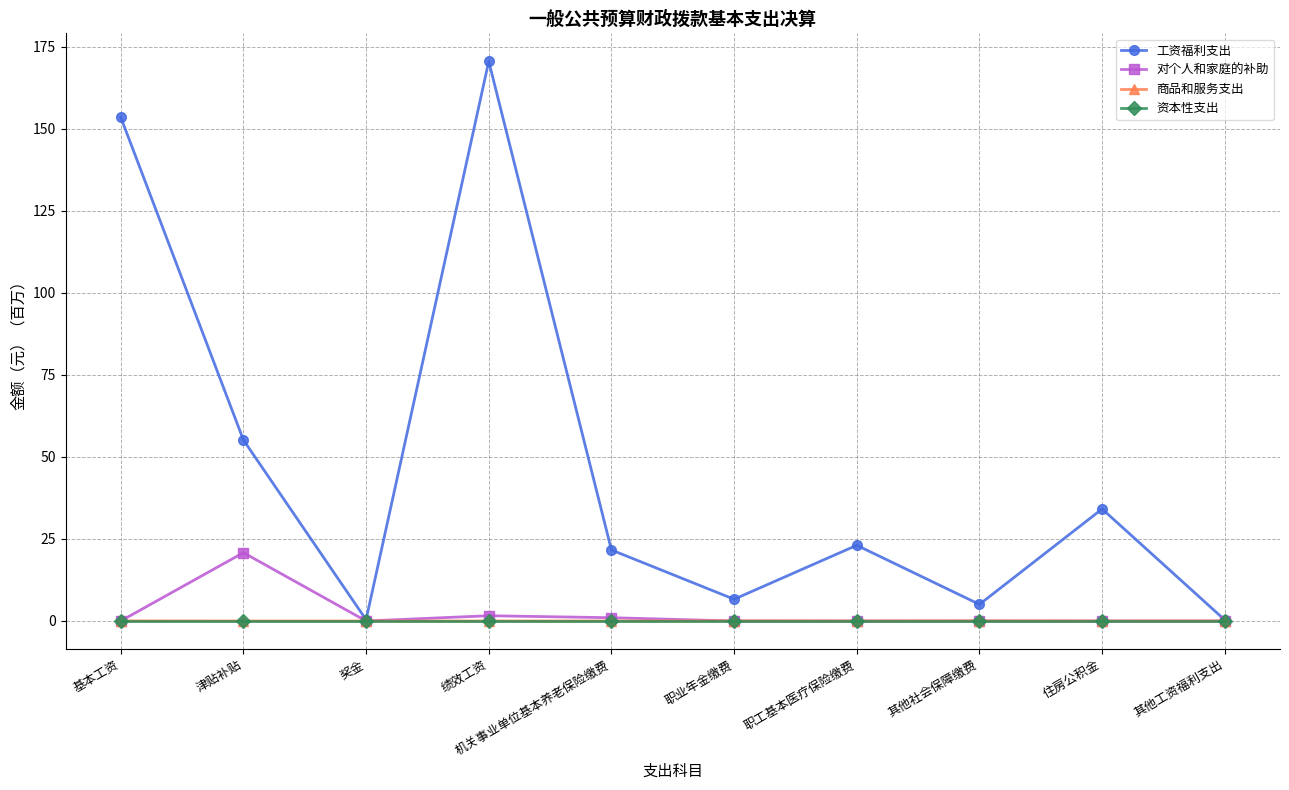

What is the label of the 1st point from the left?

基本工资